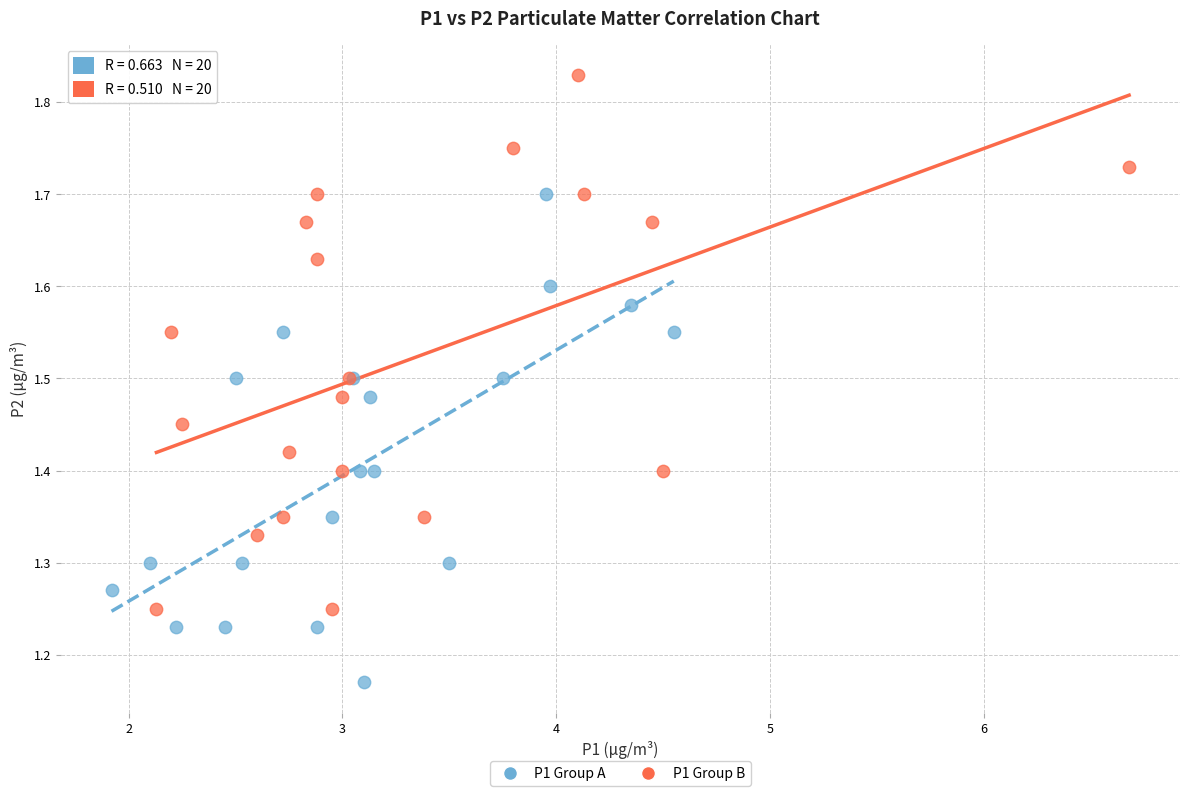

Which series contains the highest Y value?

P1 Group B